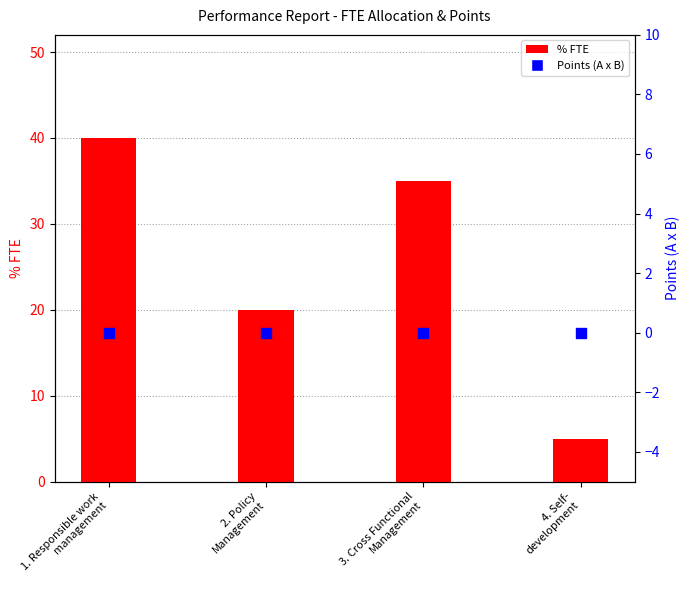

Which series has the widest spread of Y values?

% FTE